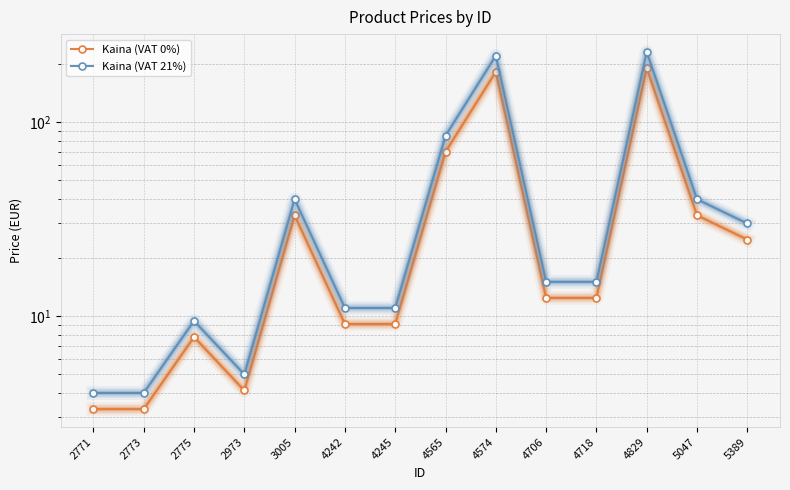

At which label does Kaina (VAT 0%) reach its peak?

4829